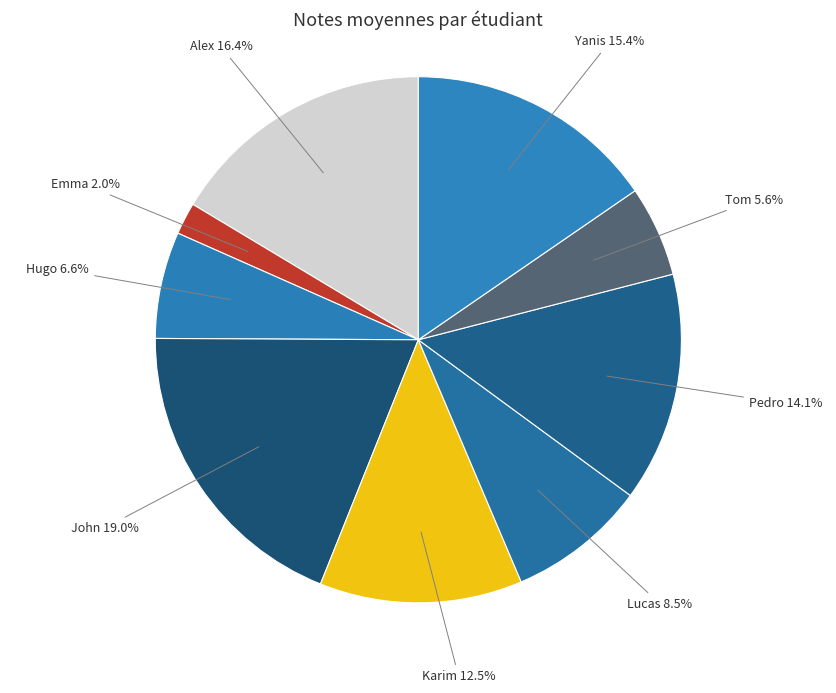

Approximately how many times larger is the value at Pedro compared to Karim?

1.1